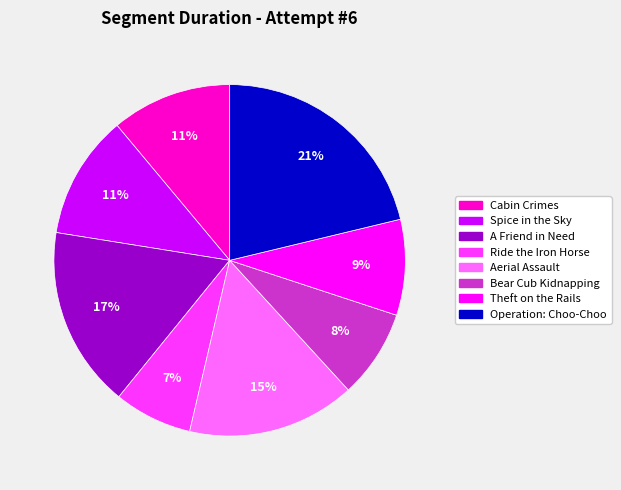

What is the smallest slice in the pie chart?

Ride the Iron Horse